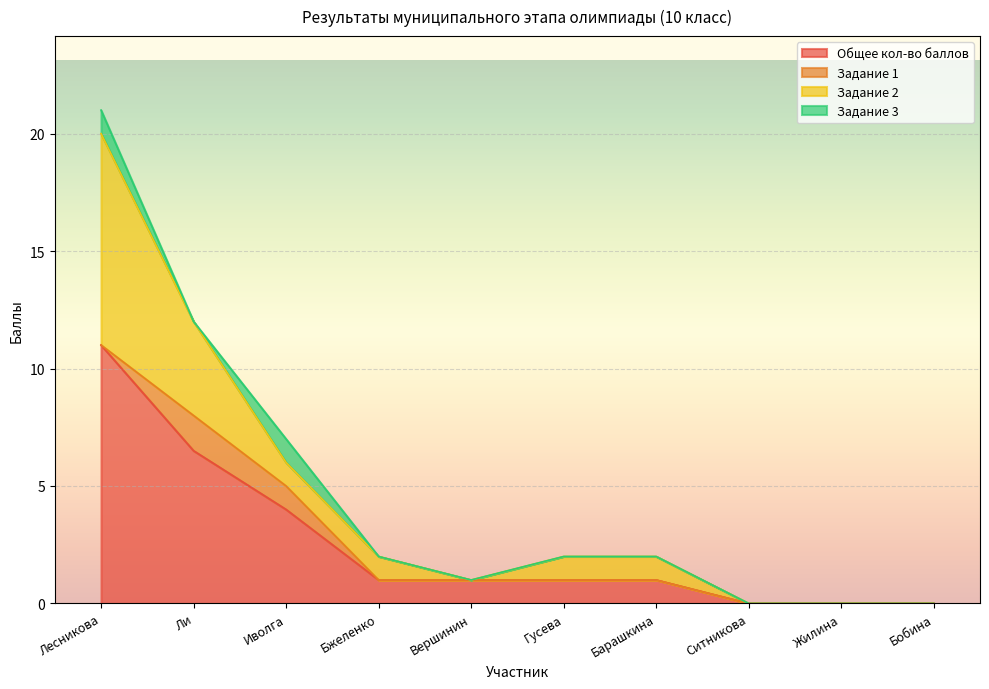

What is the total value across all series at Ли?

12.0